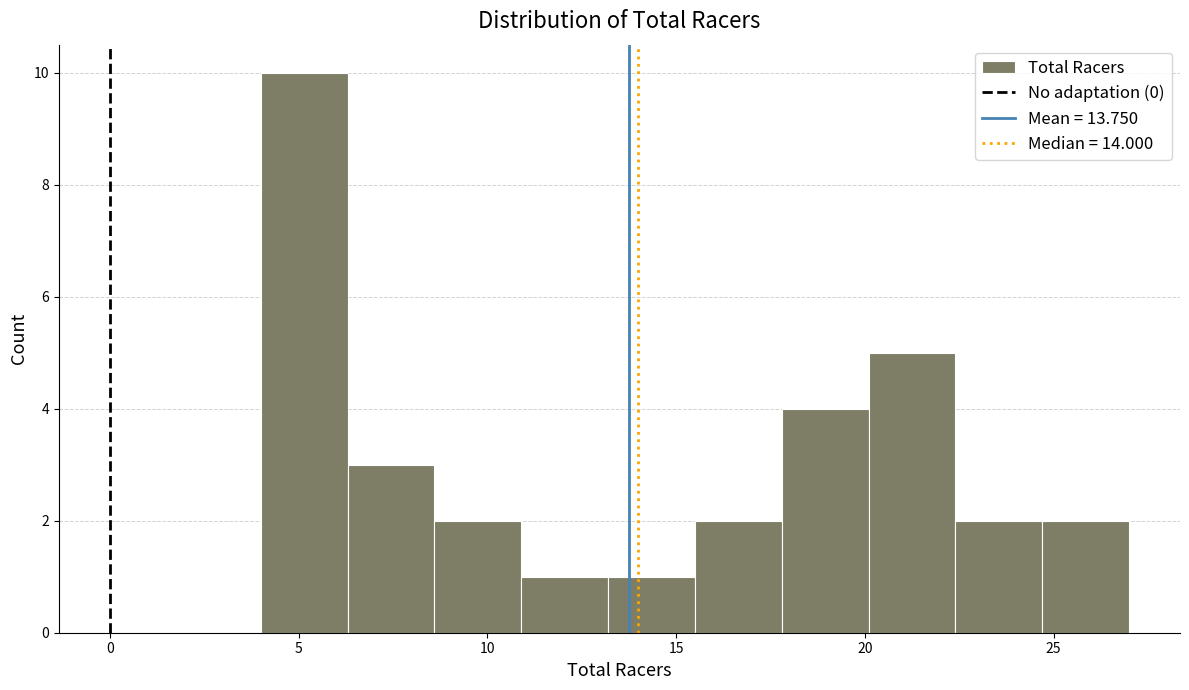

Which range on the x-axis has the tallest bar?

4.0 to 6.3